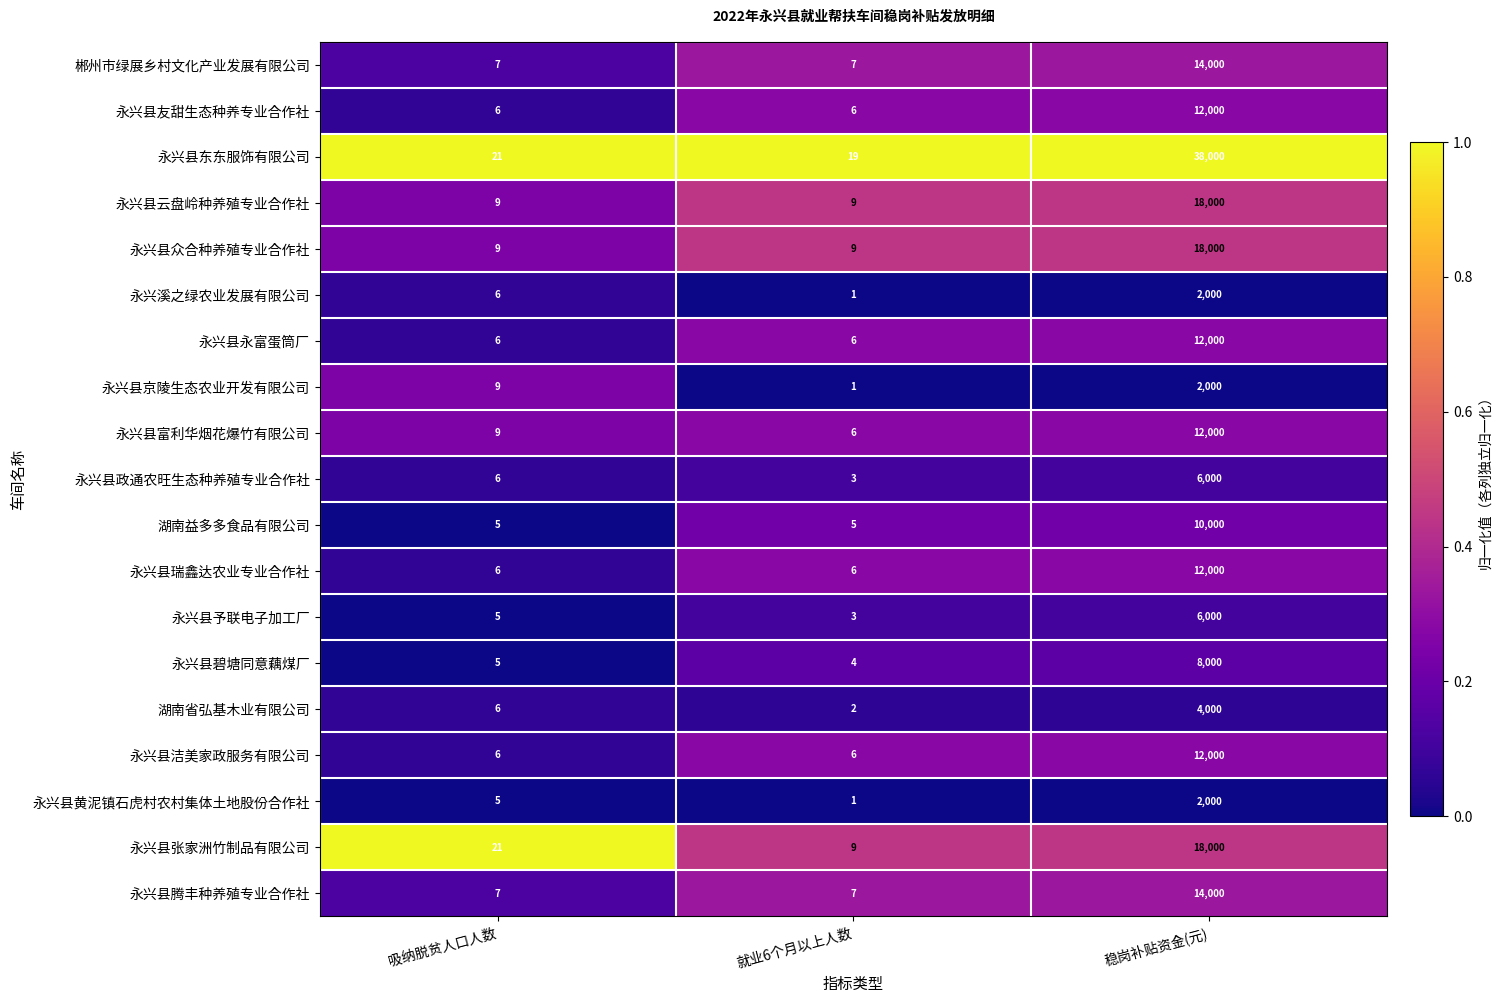

True or false: 永兴县予联电子加工厂 has a value of 6000 at 稳岗补贴资金(元).

True